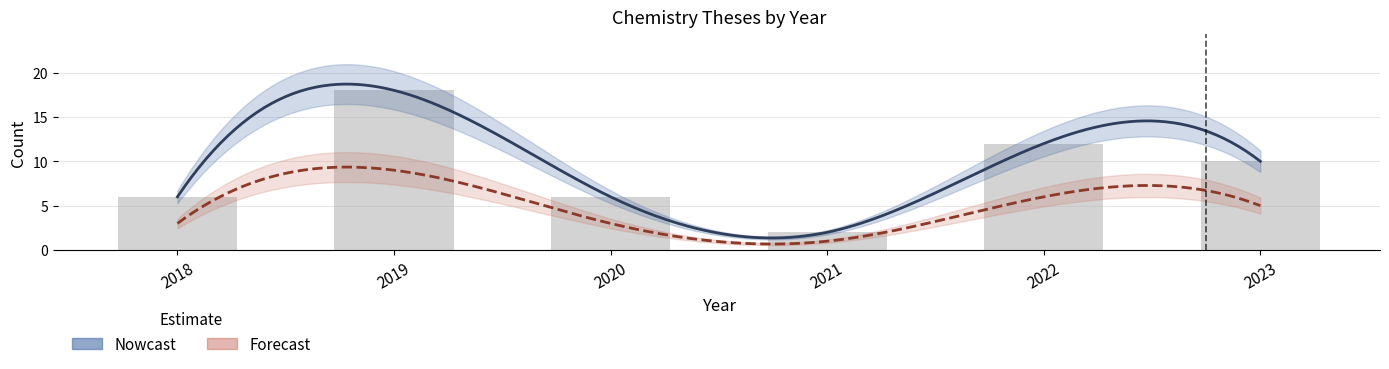

What is the ratio of the value at 2019 to the value at 2022?

1.5